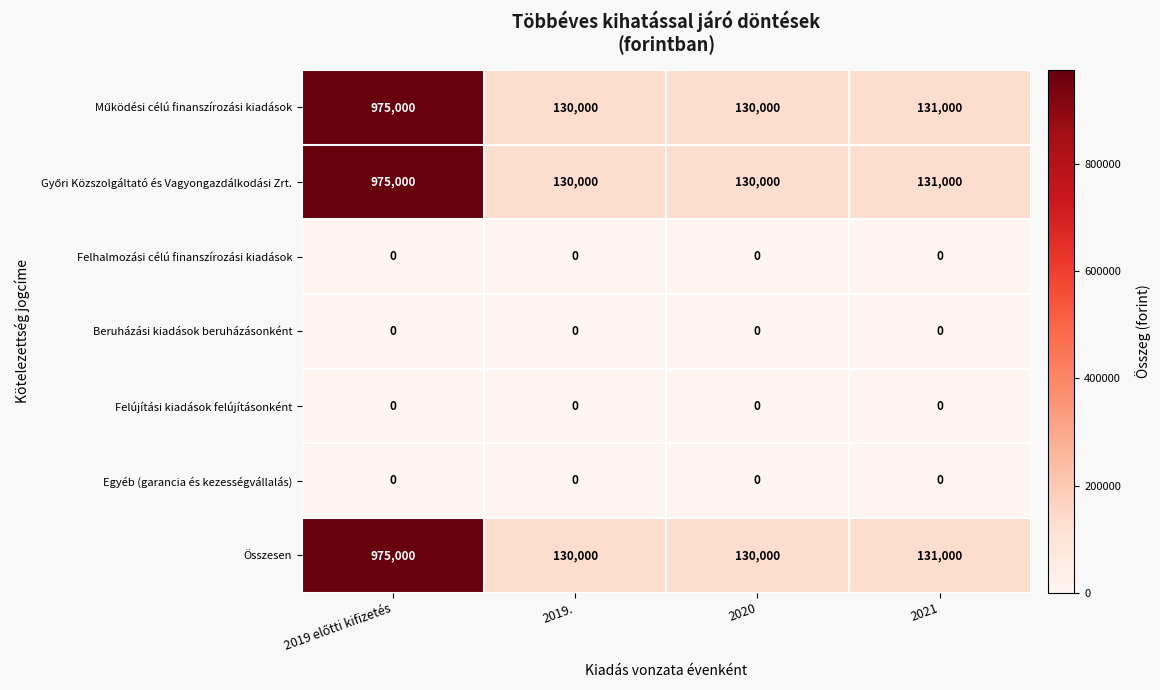

What is the total value across all series at 2019.?

390000